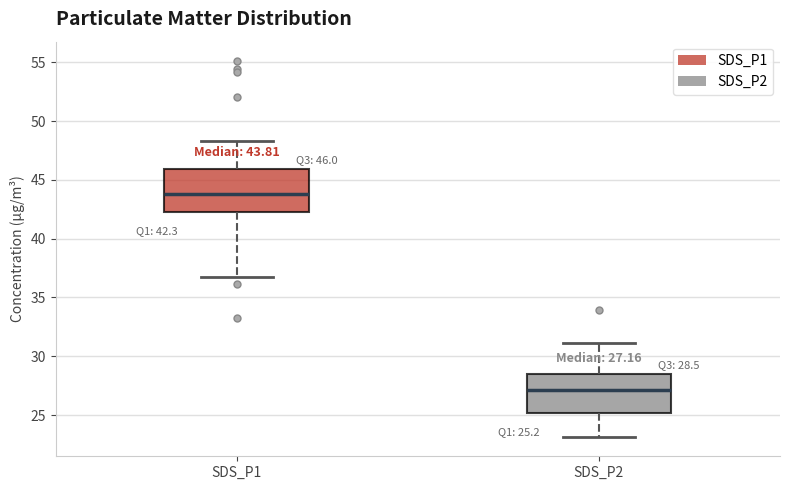

Which box's median line is the highest?

SDS_P1